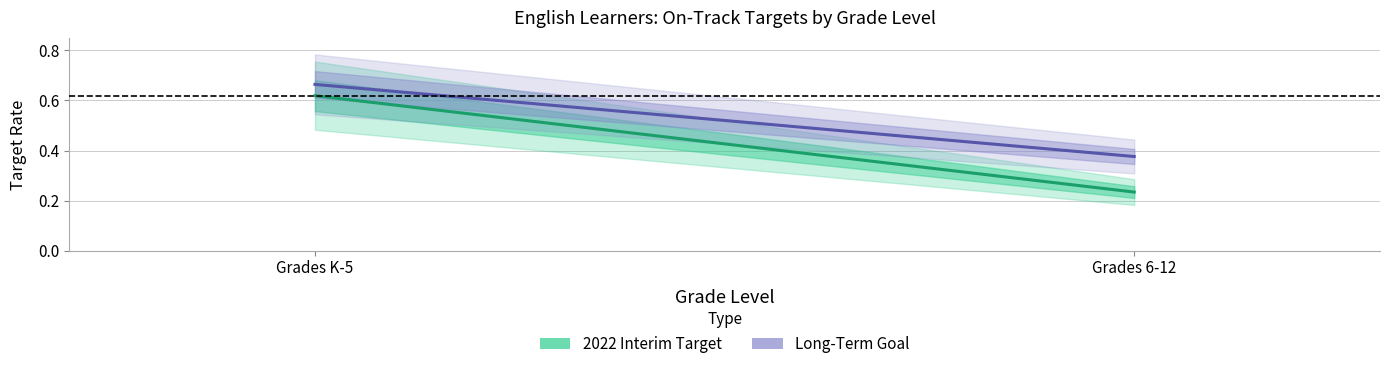

Reading left to right, transcribe all the data shown in this chart.

2022 Interim Target: 0.6	0.2
Long-Term Goal: 0.7	0.4